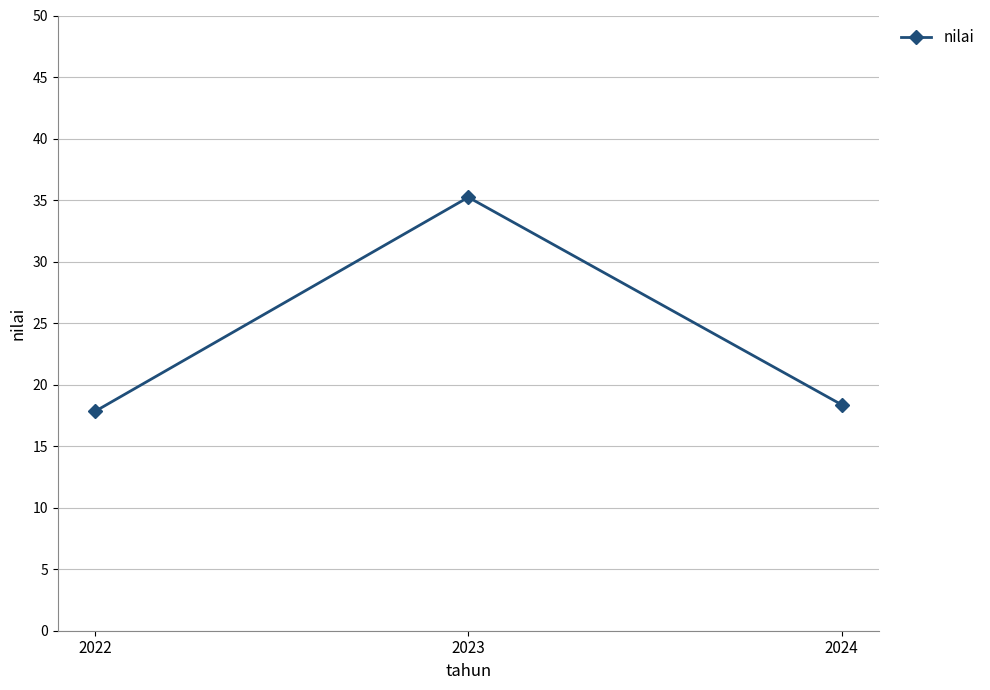

How many series are shown in this chart?

1